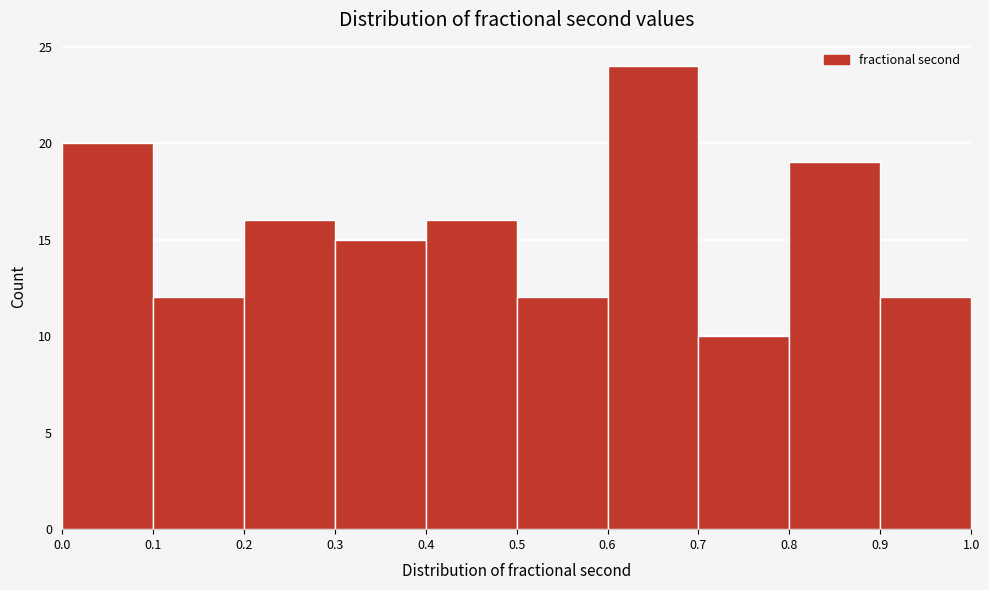

How tall is the bar that spans 0.5 to 0.6 on the x-axis? The values are not printed on the chart, so give them approximately, as read against the axis.

12